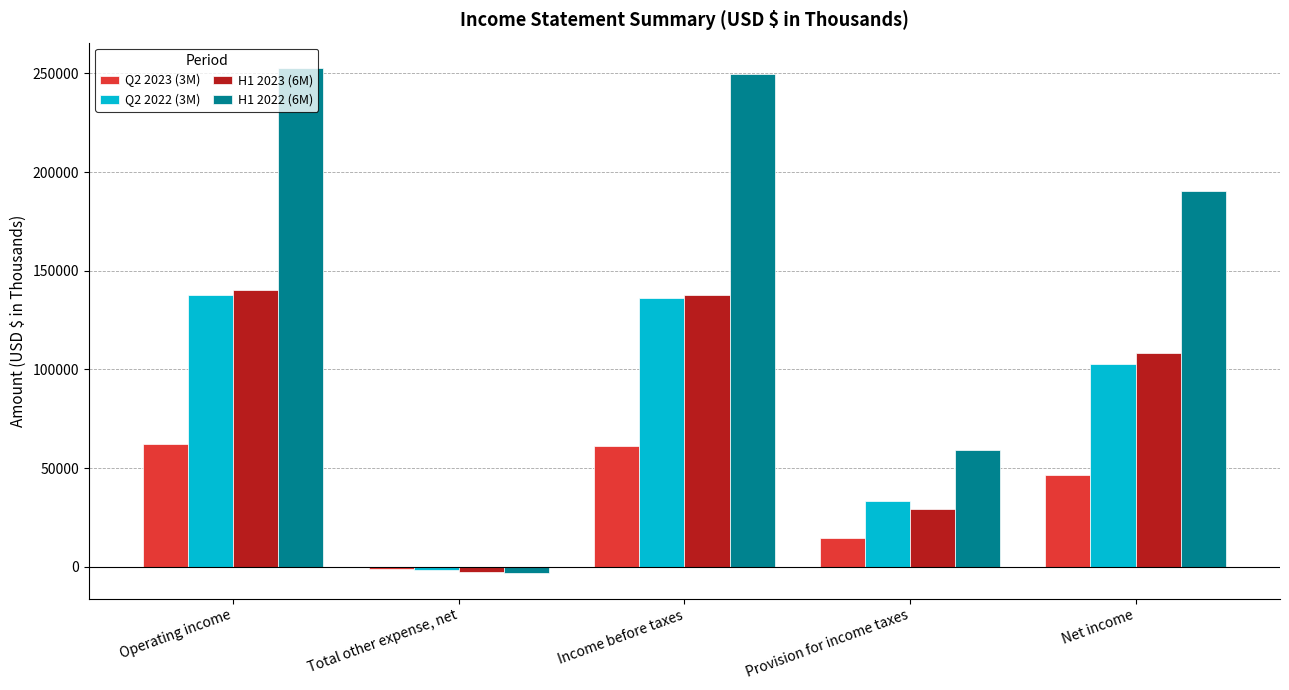

At which label does H1 2022 (6M) first exceed 190349?

Operating income